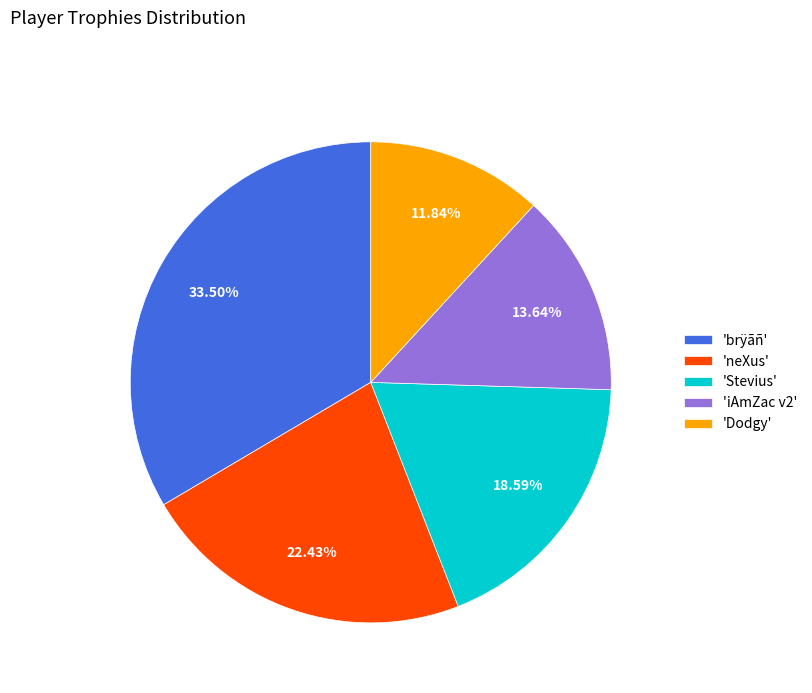

Rank the categories by value from lowest to highest.

'Dodgy', 'iAmZac v2', 'Stevius', 'neXus', 'brÿãñ'